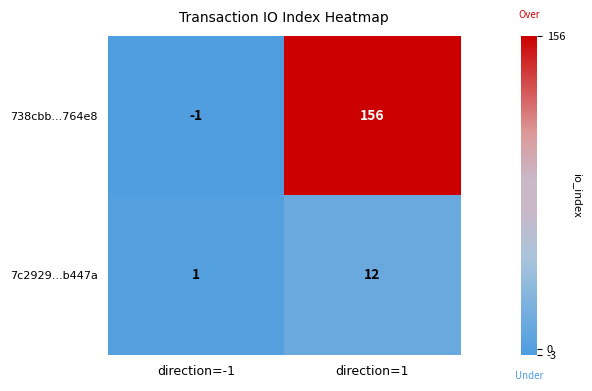

What is the maximum value shown in the chart?

156